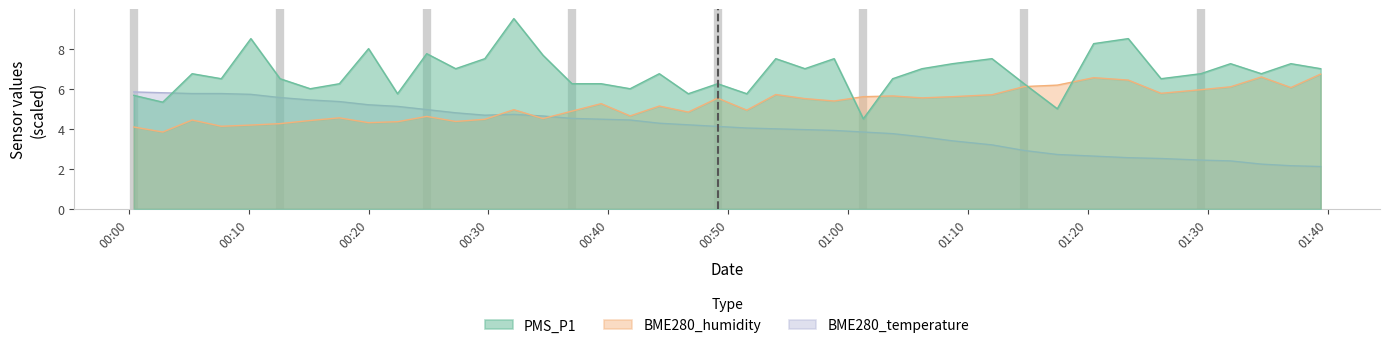

Where is the first local minimum for PMS_P1?

2021/06/13 00:02:50